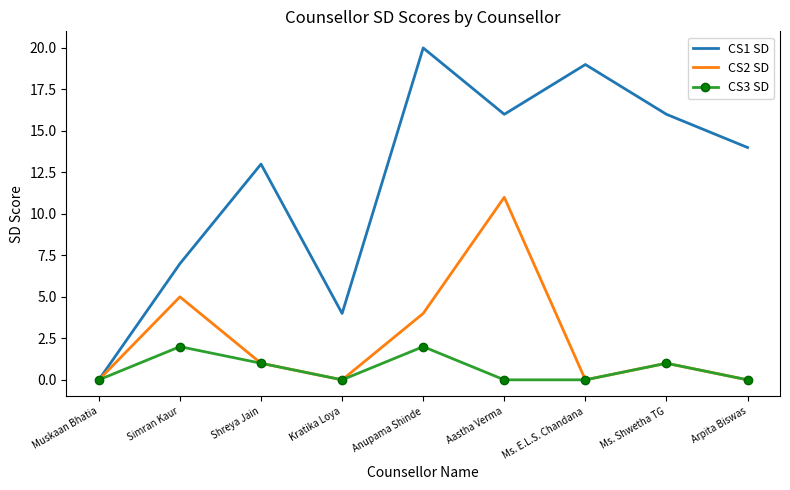

What is the greatest value displayed?

20